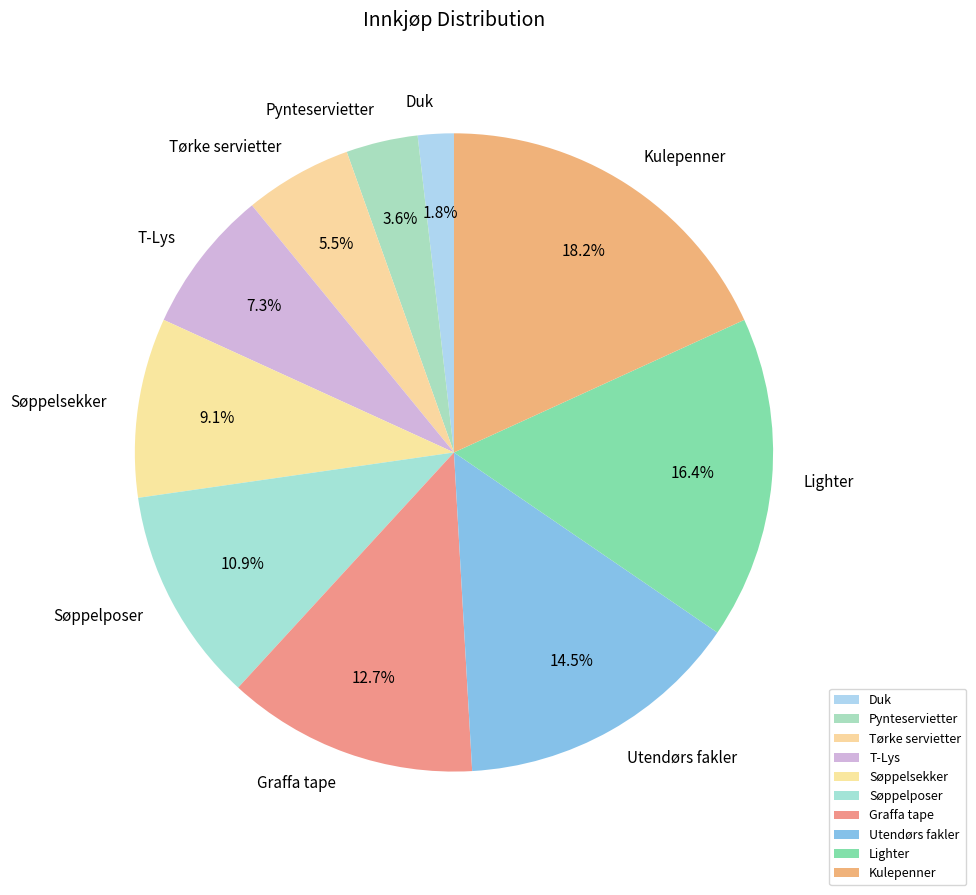

True or false: Kulepenner accounts for 18% of the total.

True